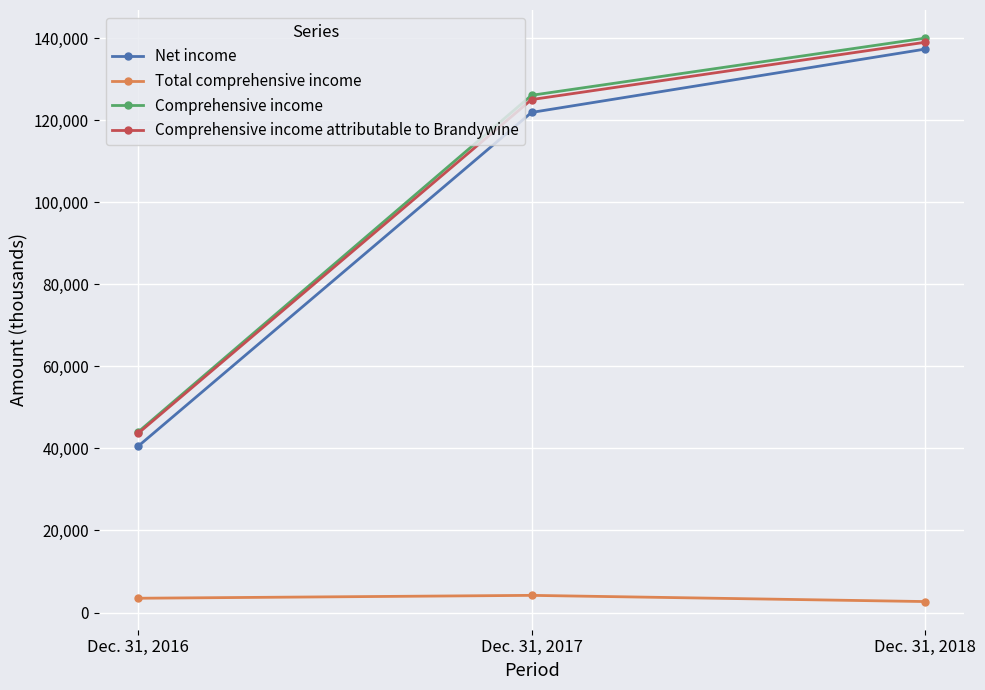

Does the chart have visible grid lines?

Yes